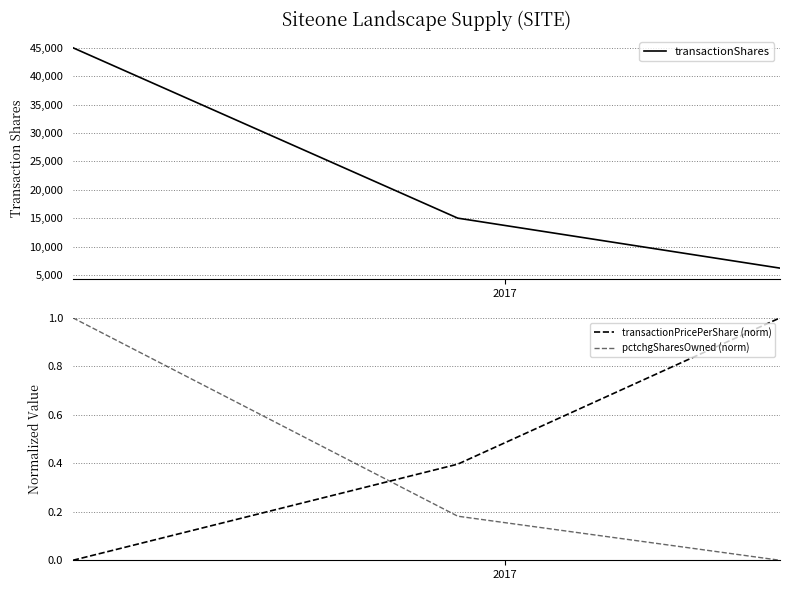

How many positive values does the pctchgSharesOwned (norm) series have?

2